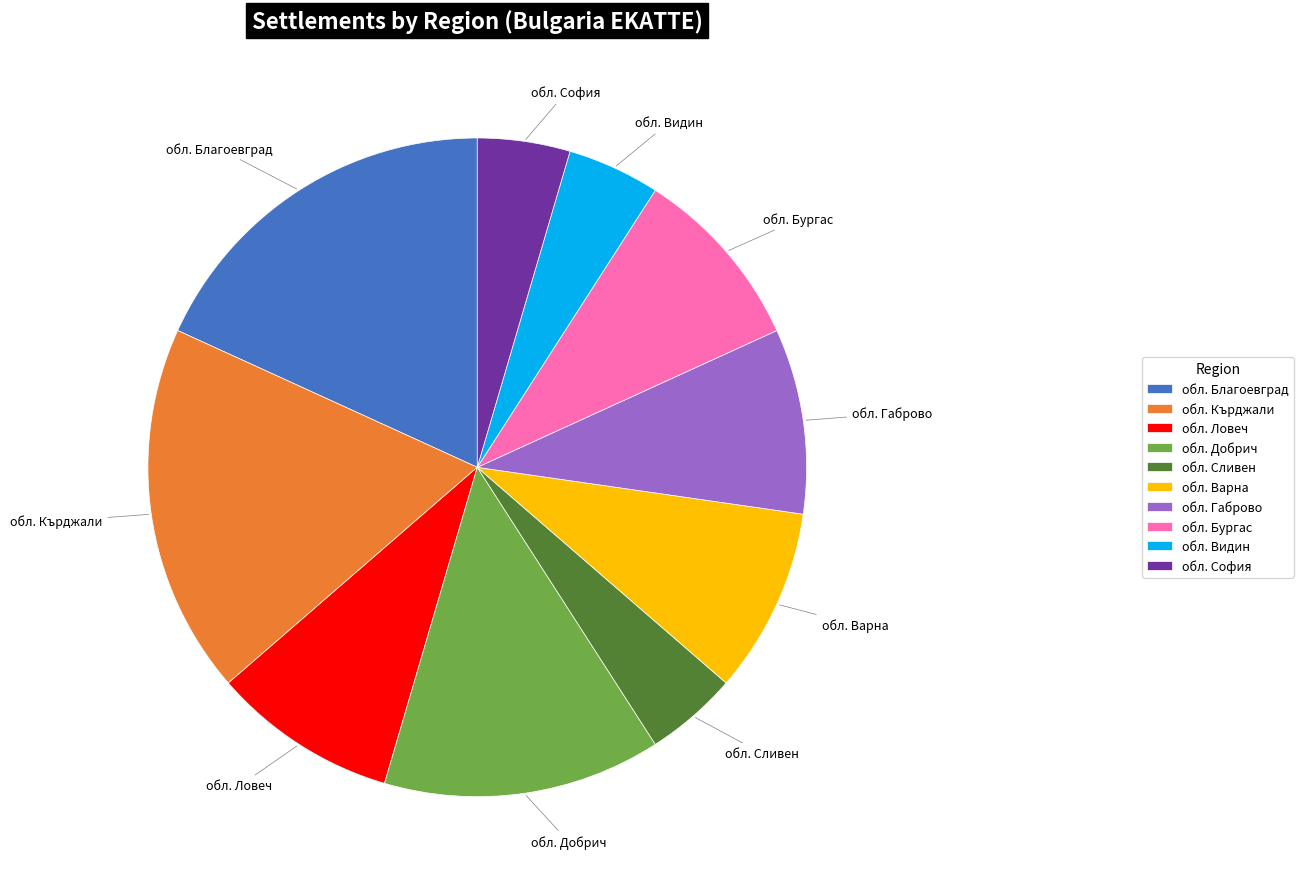

Is the sum of обл. Сливен and обл. Бургас greater than half?

No